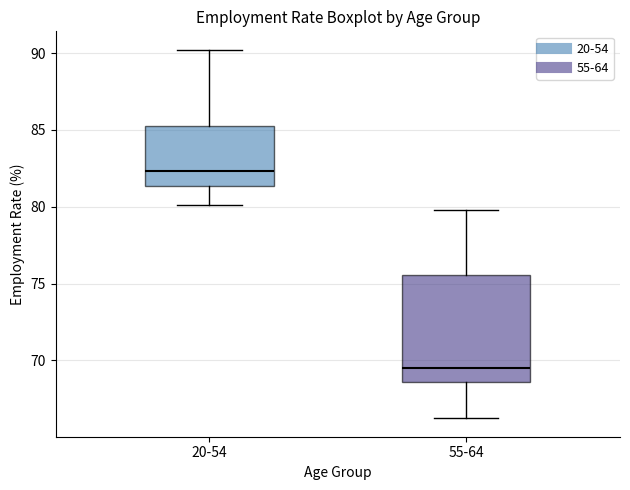

Reading left to right, transcribe this box plot: for each box, give where its median line is, the range the box spans, and where its two whiskers end, as read against the y-axis. The values are not printed on the chart, so give them approximately, as read against the axis.

20-54: median 82.5, box 81.5 to 85.5, whiskers 80.0 to 90.0
55-64: median 69.5, box 68.5 to 75.5, whiskers 66.0 to 80.0